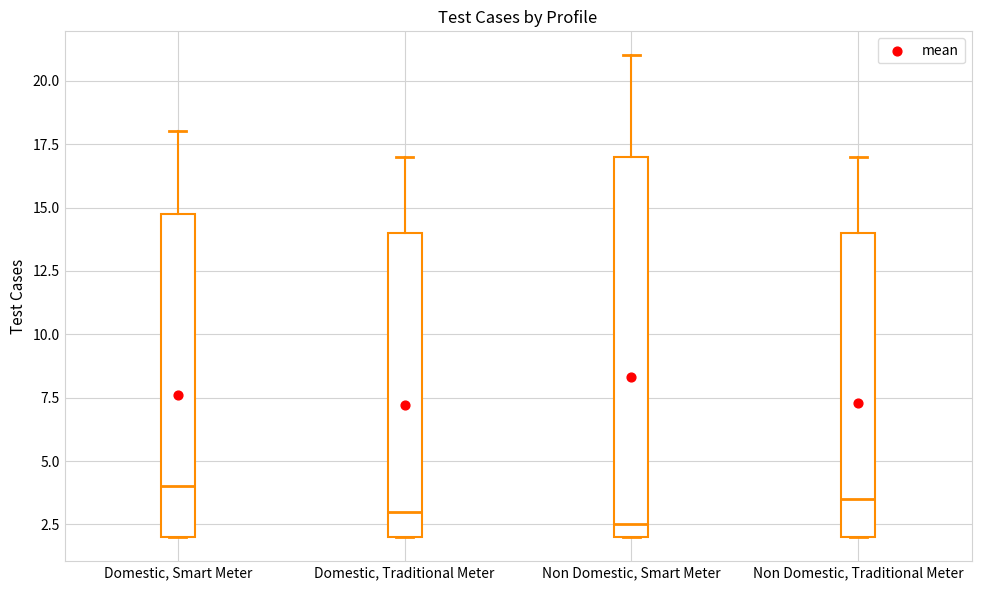

Where is the lower edge of the box for Non Domestic, Smart Meter on the y-axis? The values are not printed on the chart, so give them approximately, as read against the axis.

2.0